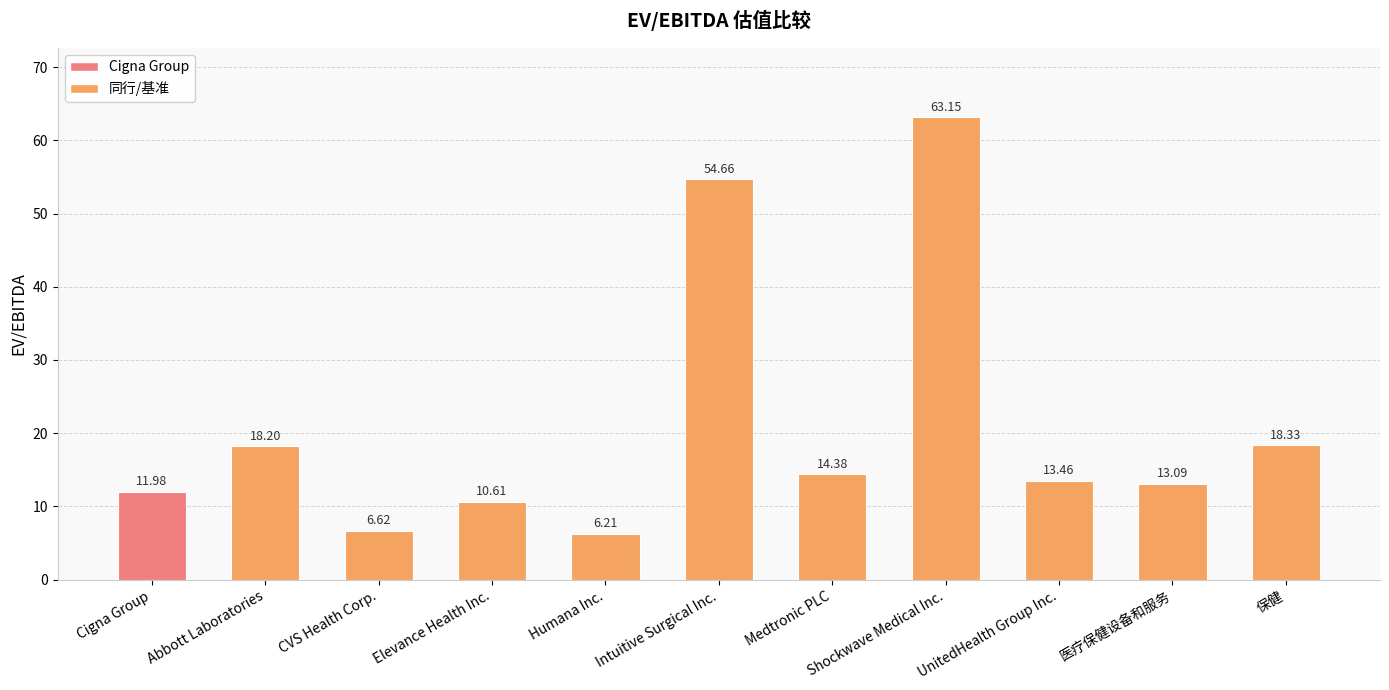

List the labels in order of value, smallest first.

Humana Inc., CVS Health Corp., Elevance Health Inc., Cigna Group, 医疗保健设备和服务, UnitedHealth Group Inc., Medtronic PLC, Abbott Laboratories, 保健, Intuitive Surgical Inc., Shockwave Medical Inc.